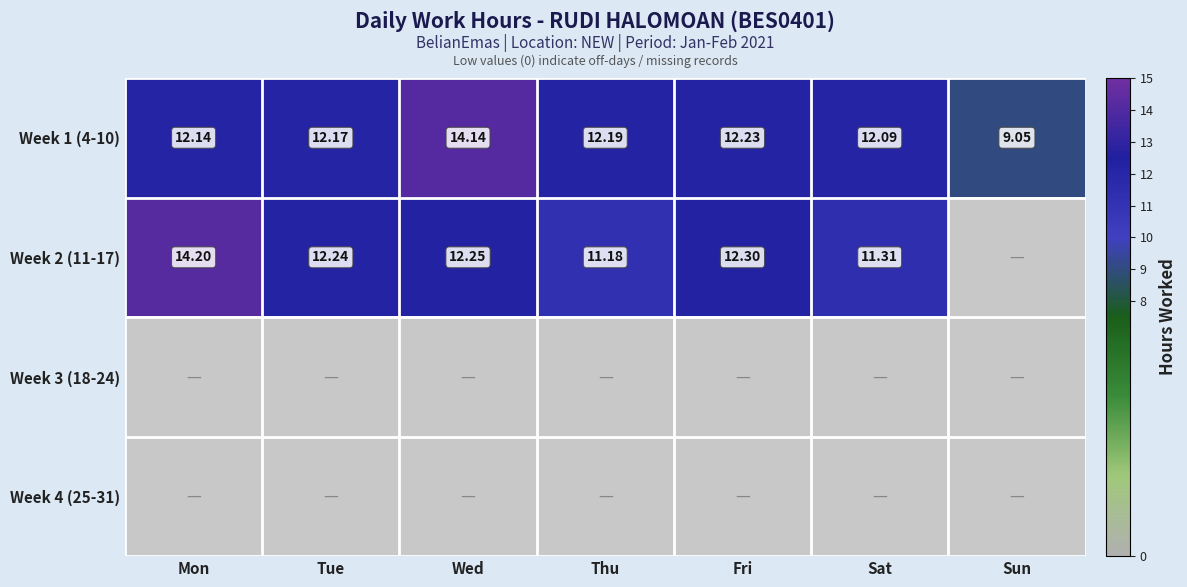

What is the difference between the Week 2 (11-17) values at Thu and Fri?

1.1